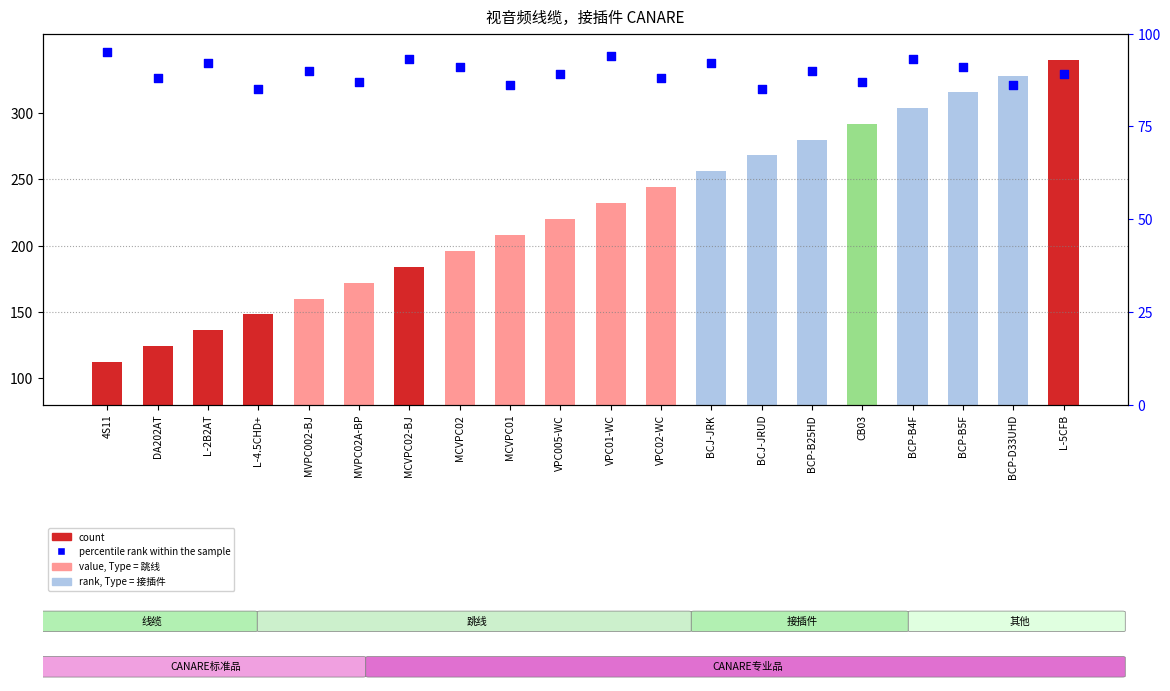

What are all the series names shown in the legend?

count, percentile rank within the sample